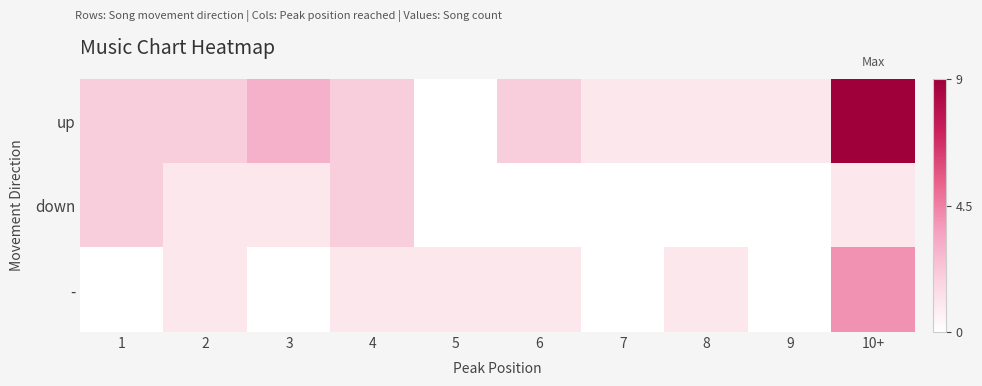

Between 5 and 9, which series saw the biggest shift?

up